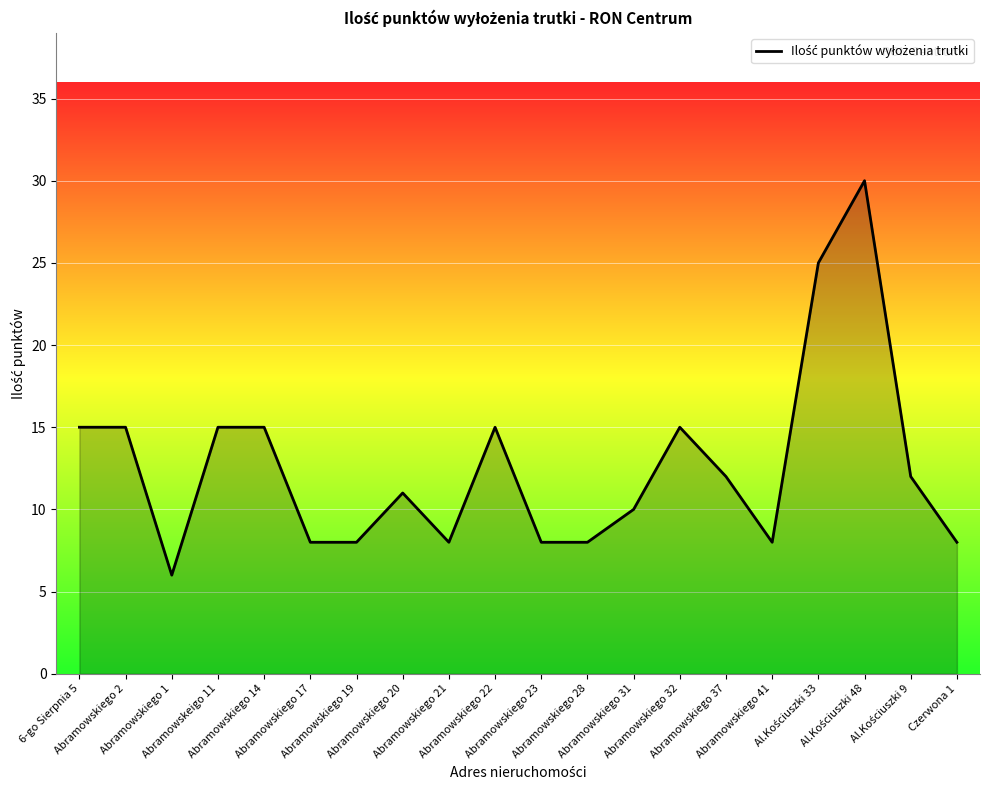

What is the smallest value displayed?

6